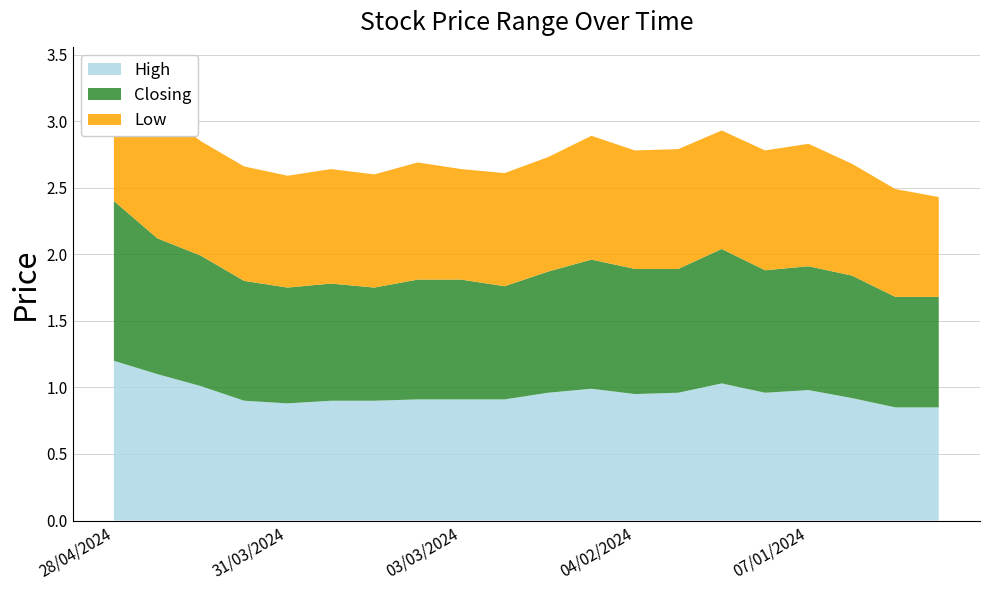

Reading right to left, list all the values displayed in this chart.

High: 17/12/2023=0.8	24/12/2023=0.8	31/12/2023=0.9	07/01/2024=1.0	14/01/2024=1.0	21/01/2024=1.0	28/01/2024=1.0	04/02/2024=0.9	11/02/2024=1.0	18/02/2024=1.0	25/02/2024=0.9	03/03/2024=0.9	10/03/2024=0.9	17/03/2024=0.9	24/03/2024=0.9	31/03/2024=0.9	07/04/2024=0.9	14/04/2024=1.0	21/04/2024=1.1	28/04/2024=1.2
Closing: 17/12/2023=0.8	24/12/2023=0.8	31/12/2023=0.9	07/01/2024=0.9	14/01/2024=0.9	21/01/2024=1.0	28/01/2024=0.9	04/02/2024=0.9	11/02/2024=1.0	18/02/2024=0.9	25/02/2024=0.8	03/03/2024=0.9	10/03/2024=0.9	17/03/2024=0.8	24/03/2024=0.9	31/03/2024=0.9	07/04/2024=0.9	14/04/2024=1.0	21/04/2024=1.0	28/04/2024=1.2
Low: 17/12/2023=0.8	24/12/2023=0.8	31/12/2023=0.8	07/01/2024=0.9	14/01/2024=0.9	21/01/2024=0.9	28/01/2024=0.9	04/02/2024=0.9	11/02/2024=0.9	18/02/2024=0.9	25/02/2024=0.8	03/03/2024=0.8	10/03/2024=0.9	17/03/2024=0.8	24/03/2024=0.9	31/03/2024=0.8	07/04/2024=0.9	14/04/2024=0.9	21/04/2024=1.0	28/04/2024=1.0